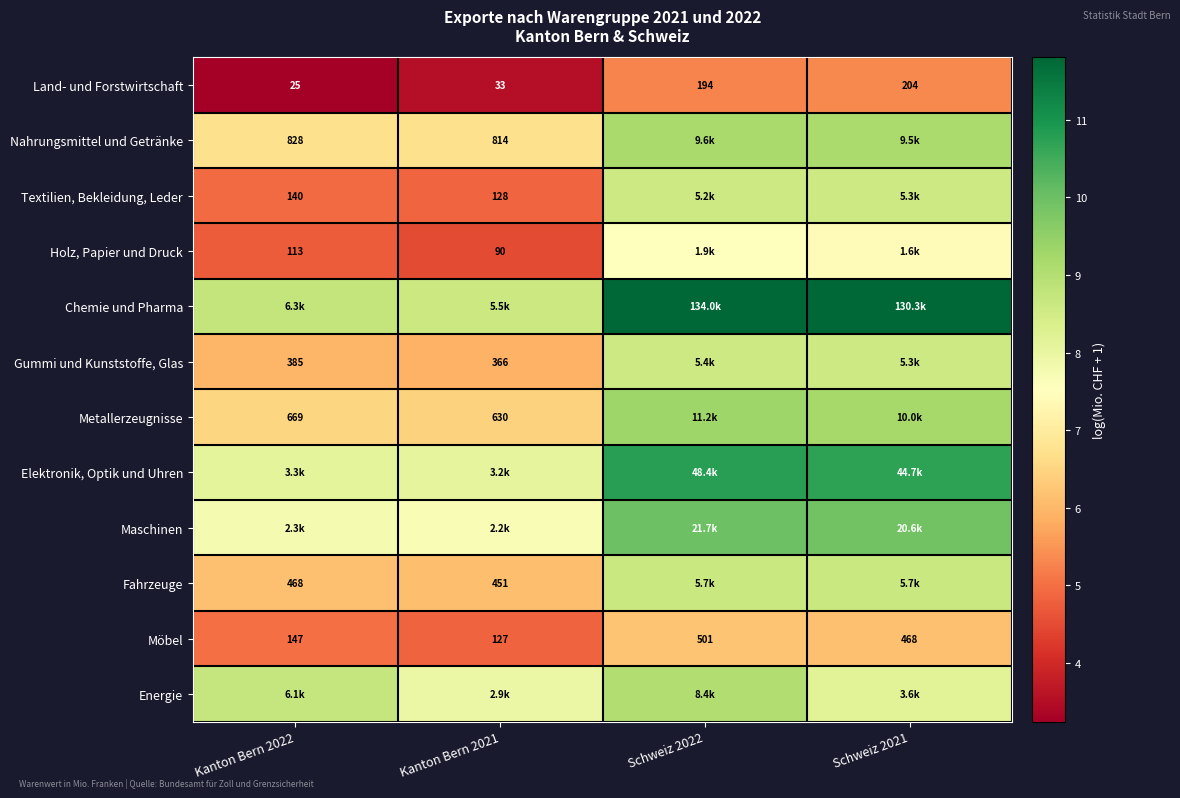

Is the value of Holz, Papier und Druck at Kanton Bern 2021 greater than the value of Textilien, Bekleidung, Leder at Kanton Bern 2021?

No